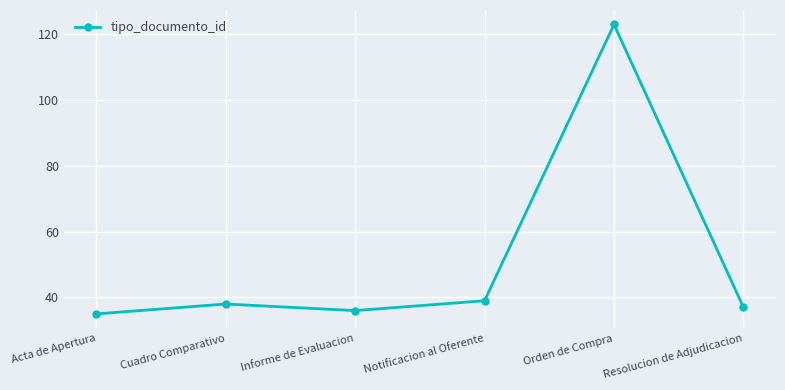

Which label corresponds to the largest value in the chart?

Orden de Compra